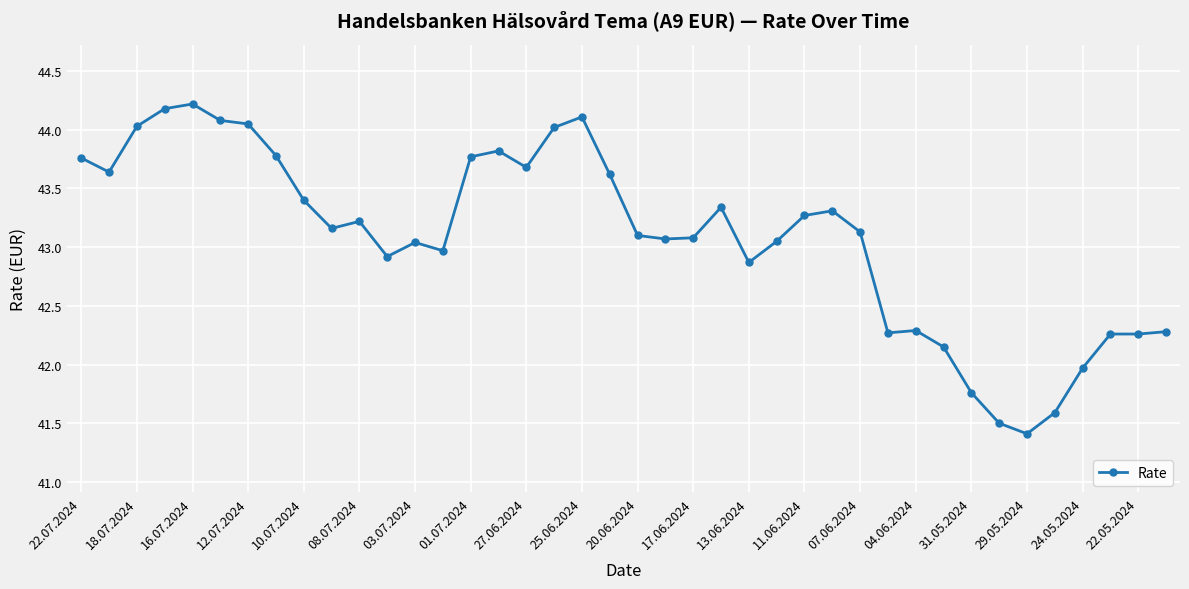

What is the average value?

43.1